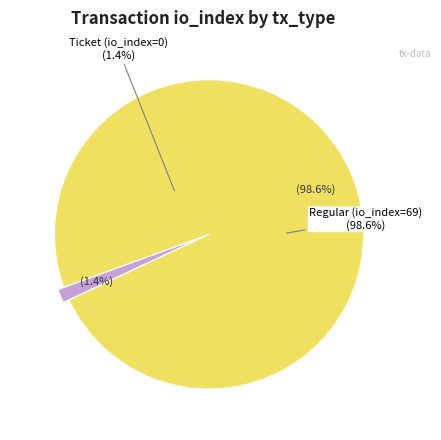

Combined, what portion of the pie is Regular (io_index=69) and Ticket (io_index=0)?

100.0%